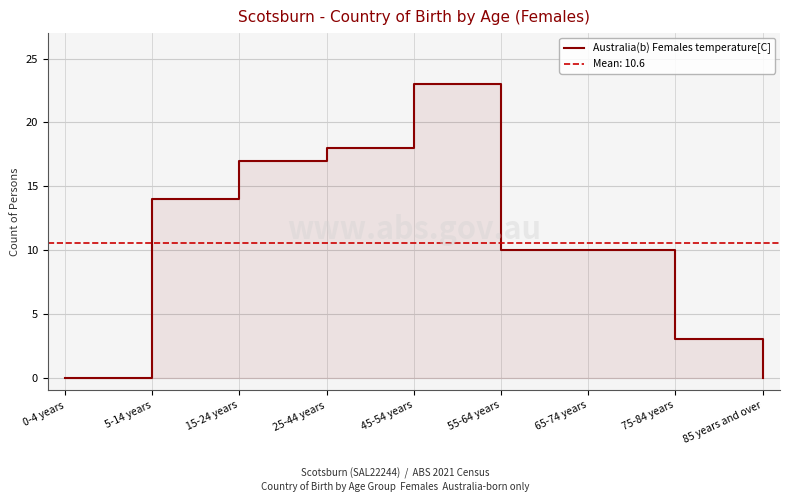

List the labels in order of value, largest first.

45-54 years, 25-44 years, 15-24 years, 5-14 years, 55-64 years, 65-74 years, 75-84 years, 0-4 years, 85 years and over